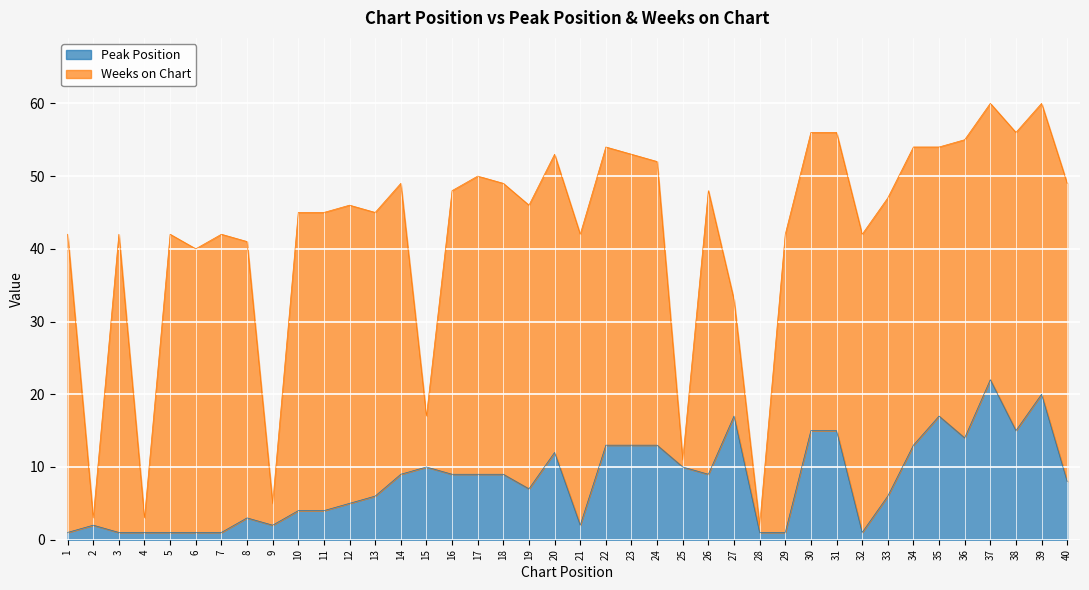

The chart shows a value of 2 at 29. True or false?

False